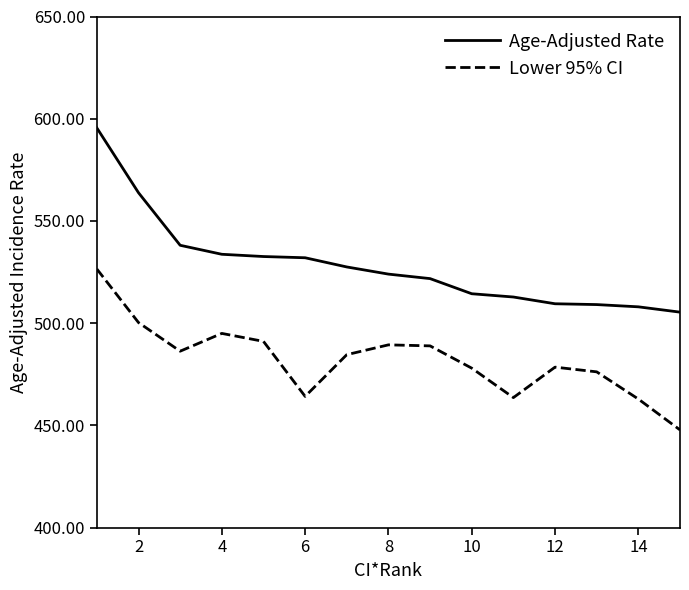

What is the minimum value for Age-Adjusted Rate?

505.4